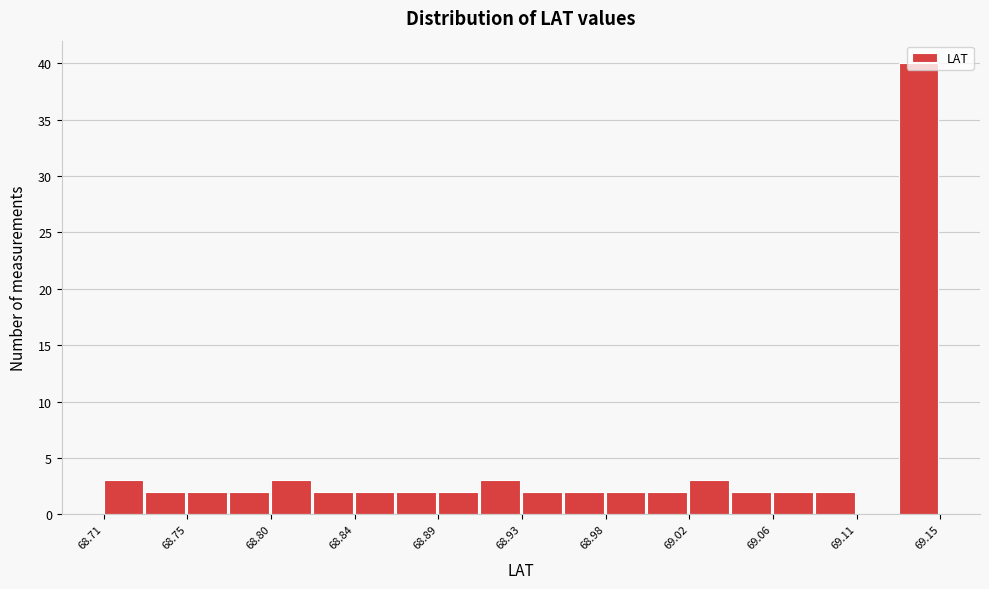

What is the height of the bar covering 68.710 to 68.730 on the x-axis? Neither the bar edges nor the heights are printed on the chart, so give them approximately, as read against the axes.

3